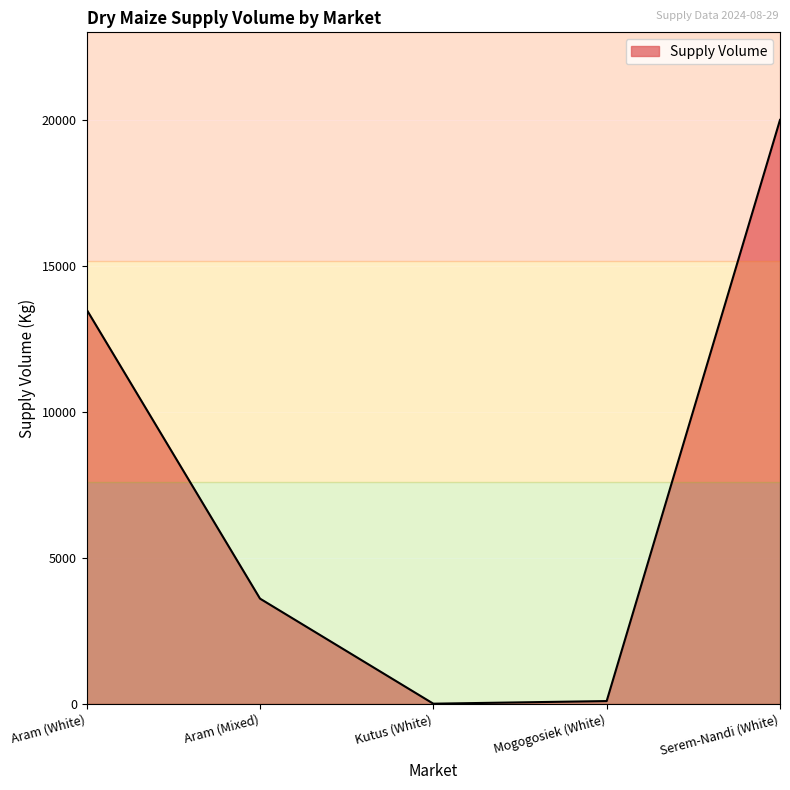

What is the difference between the values at Serem-Nandi (White) and Aram (Mixed)?

16400